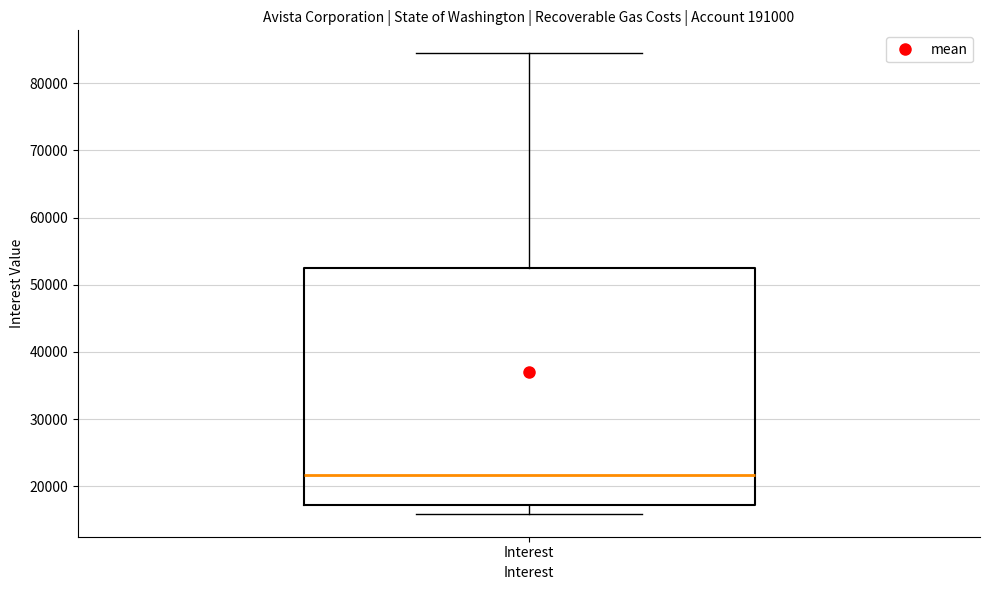

Where does the median line of the box for Interest sit on the y-axis? The values are not printed on the chart, so give them approximately, as read against the axis.

22000